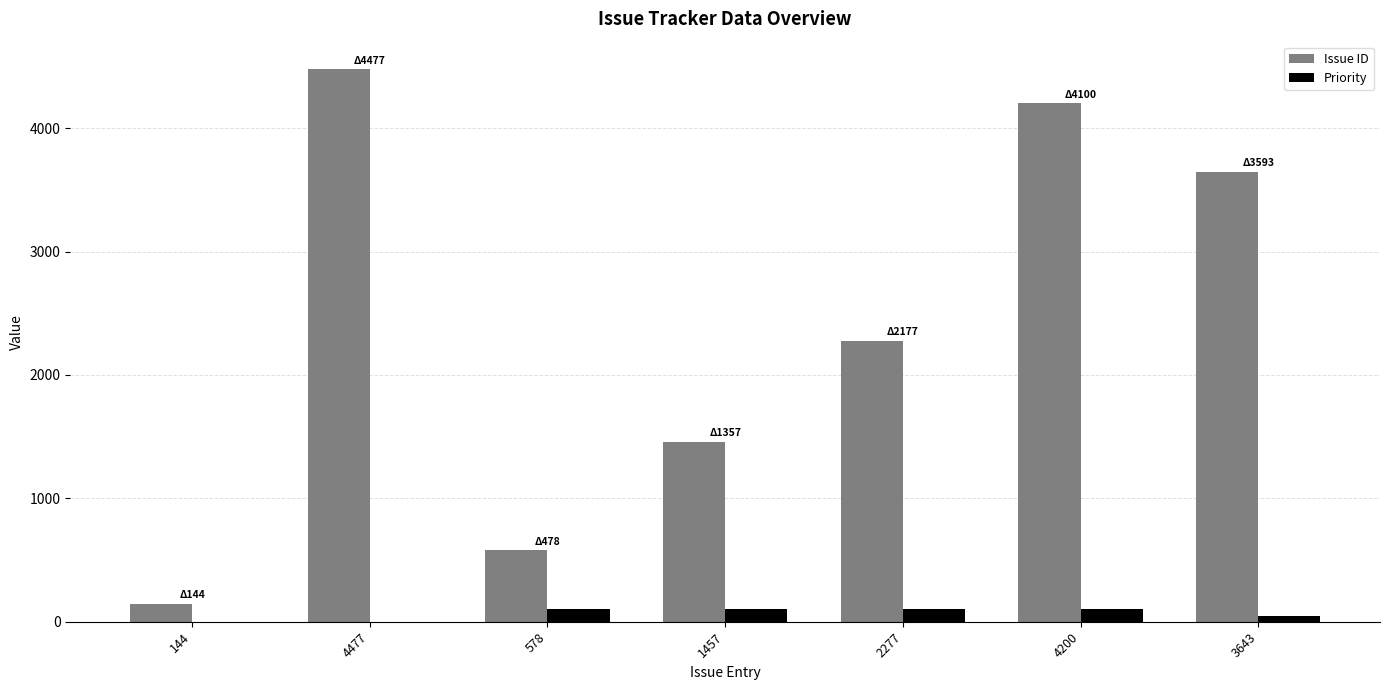

How many Priority values are between 0 and 100?

7